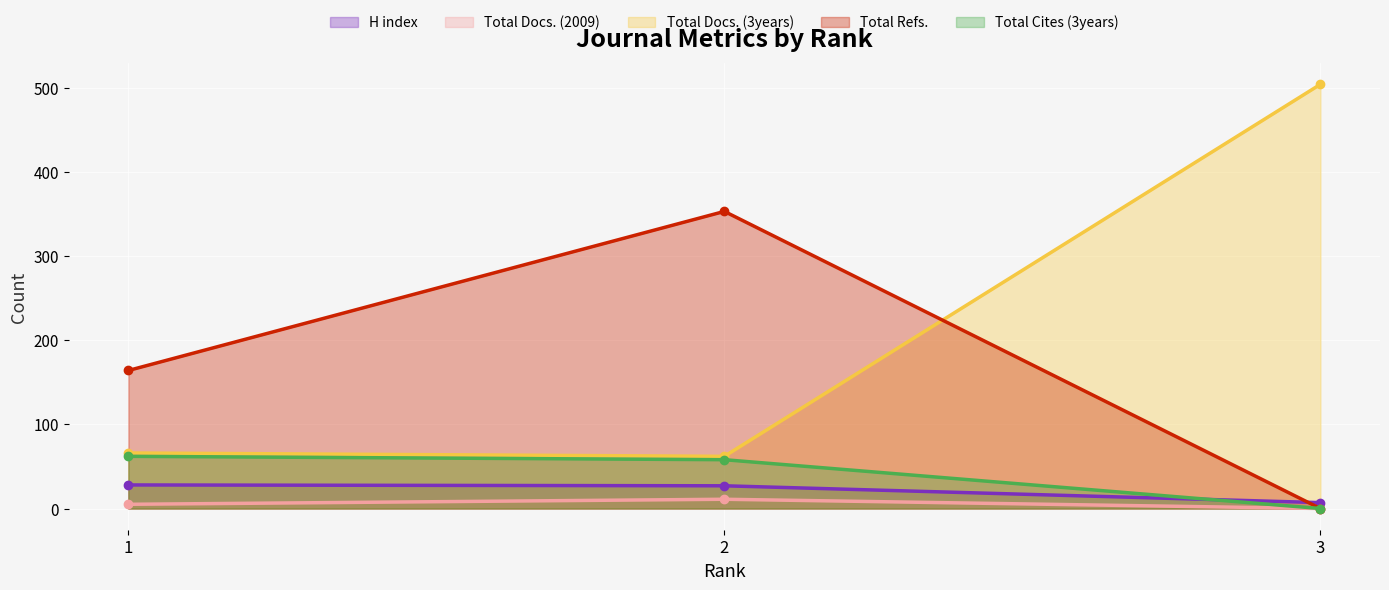

At which label does Total Cites (3years) first exceed 58?

1